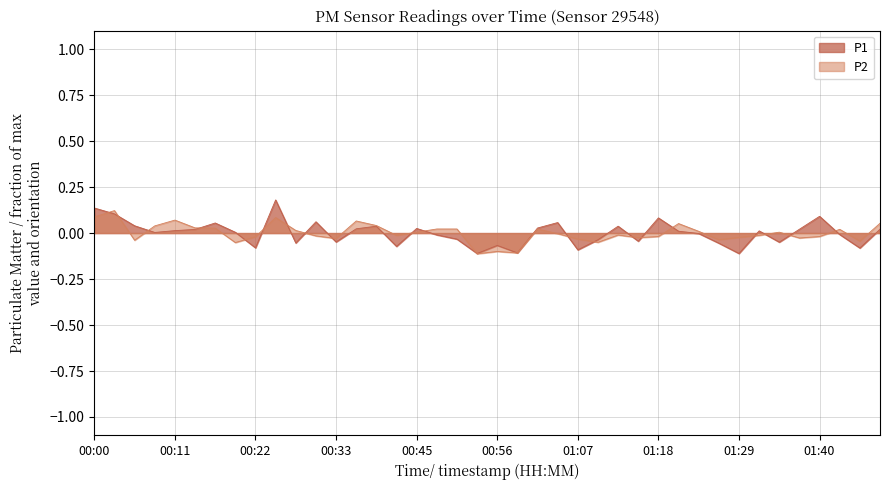

Rank the series at 01:23 from lowest to highest value.

P1, P2